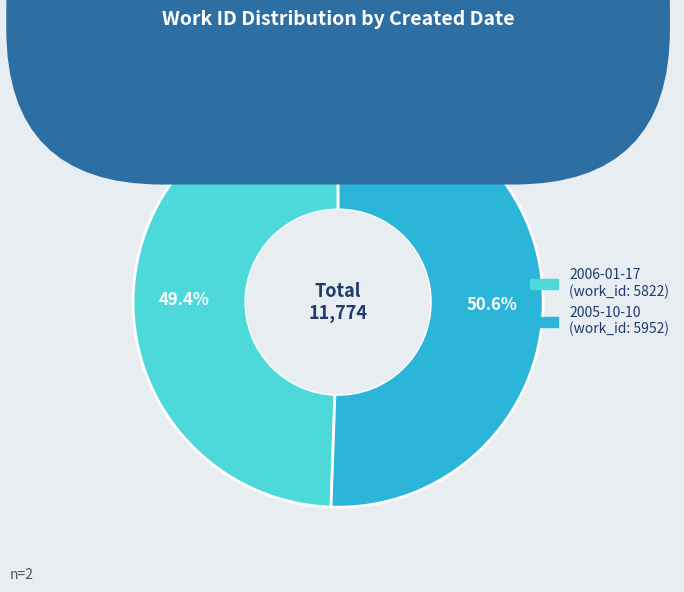

Between 2006-01-17 and 2005-10-10, which is larger?

2005-10-10